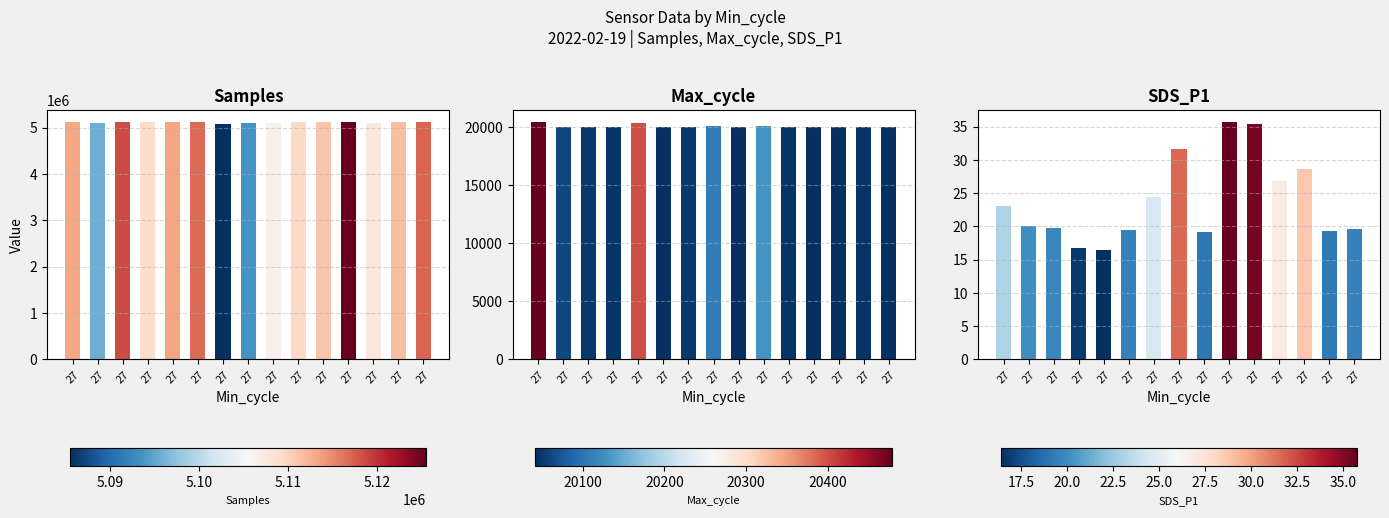

Which series has the largest range (max minus min)?

Samples